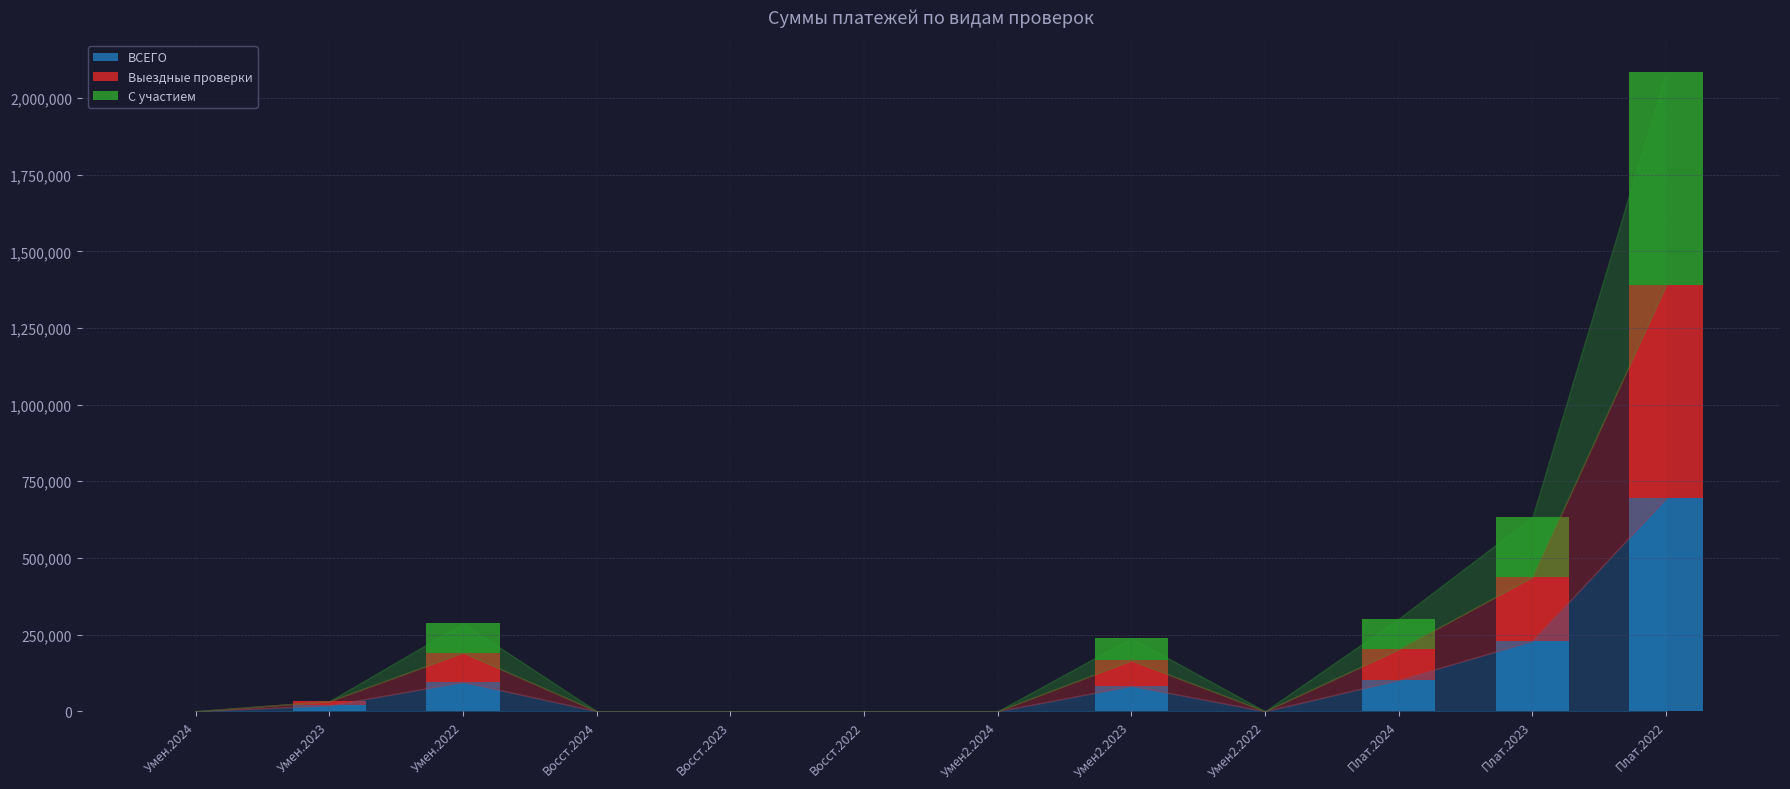

Which category has the highest value in the ВСЕГО series?

Плат.2022